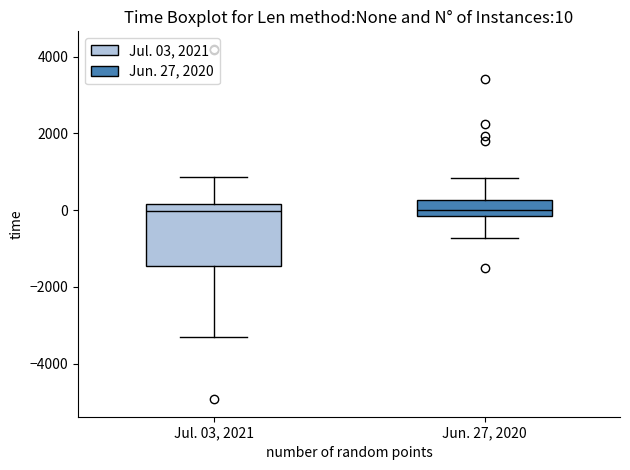

Which box is the tallest, from its lower edge to its upper edge?

Jul. 03, 2021